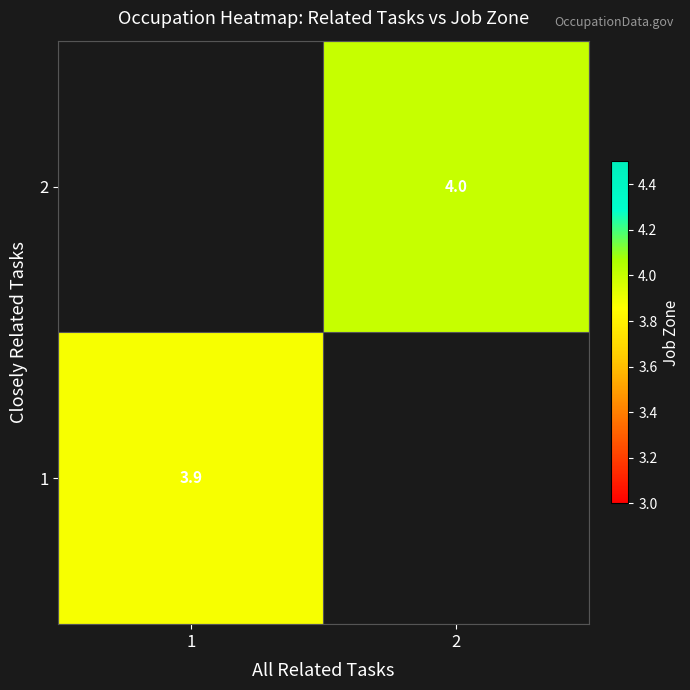

What is the minimum value for 1?

3.9